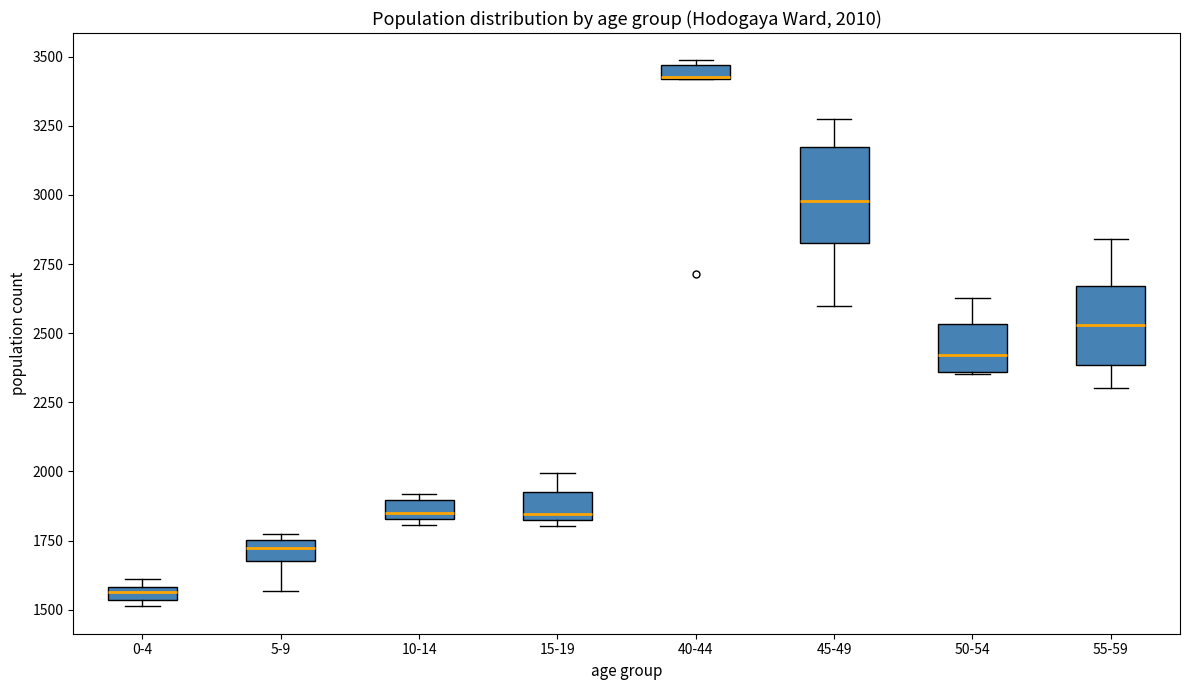

Comparing the boxes themselves (not the whiskers), which one is the tallest?

45-49